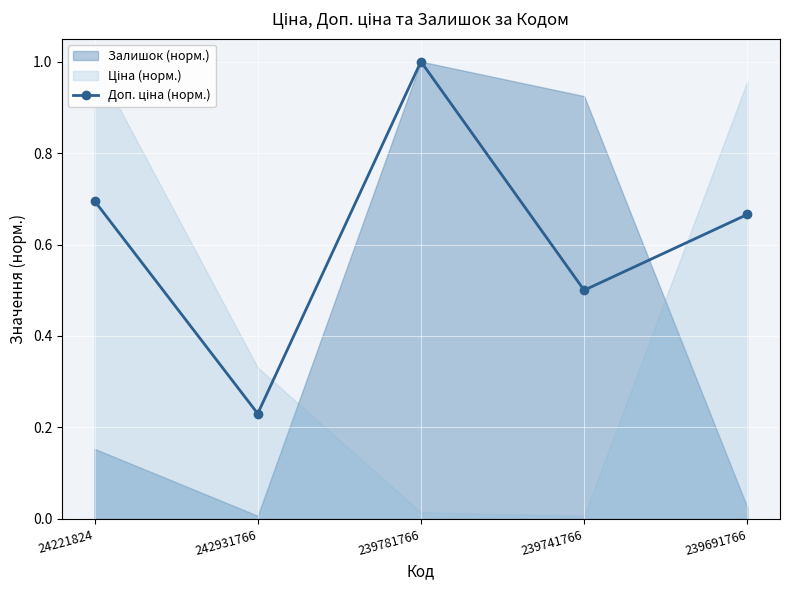

Read the value at 239691766.

0.7